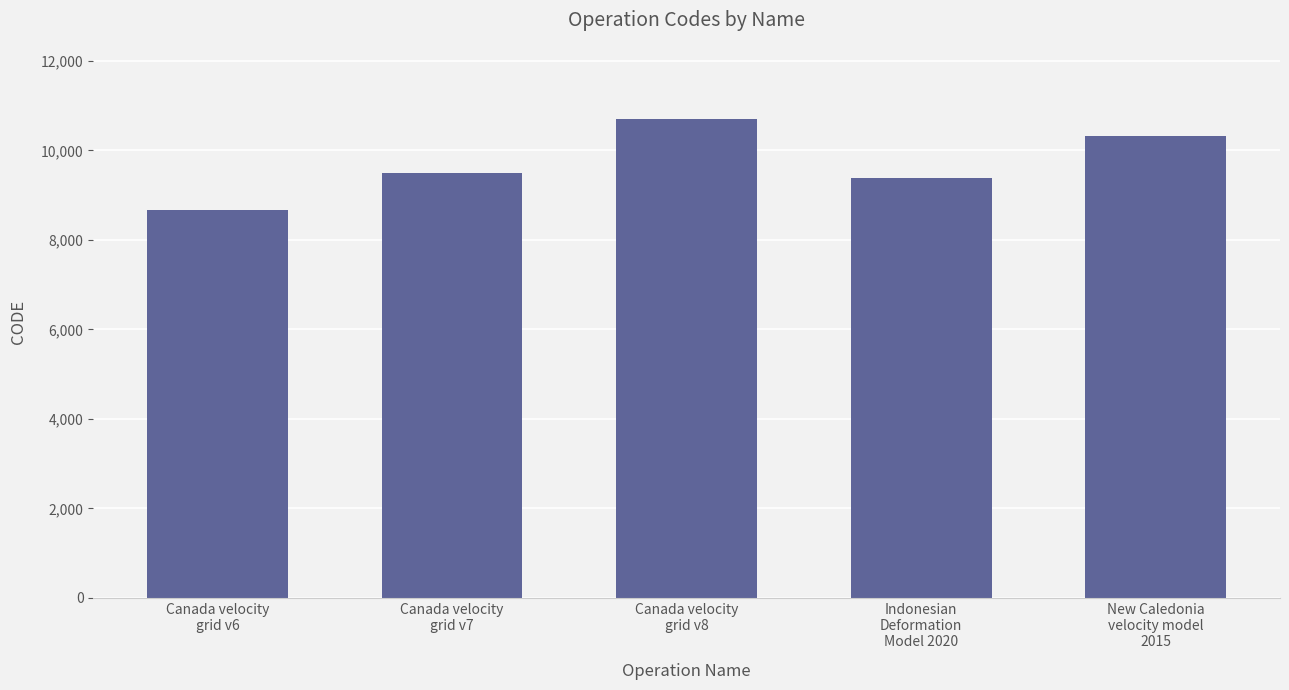

What is the change in value from Canada velocity
grid v7 to New Caledonia
velocity model
2015?

+840